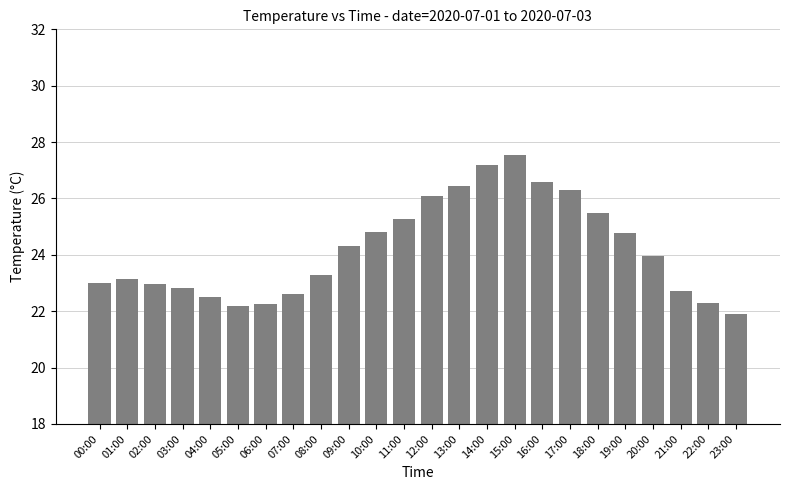

What is the value of the 5th bar from the left?

22.5